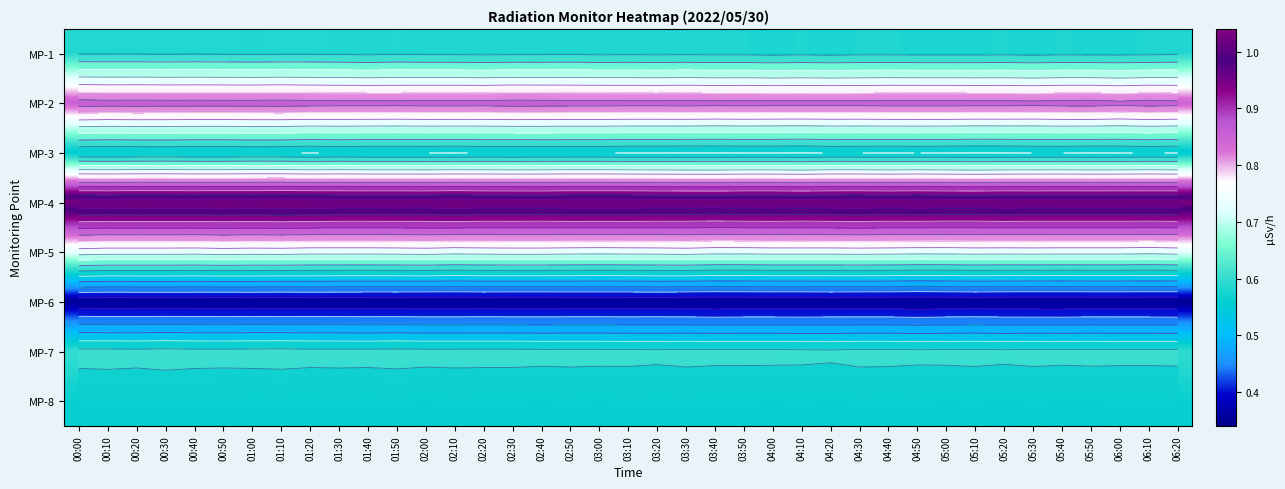

How many MP-1 values are between 0 and 1?

39